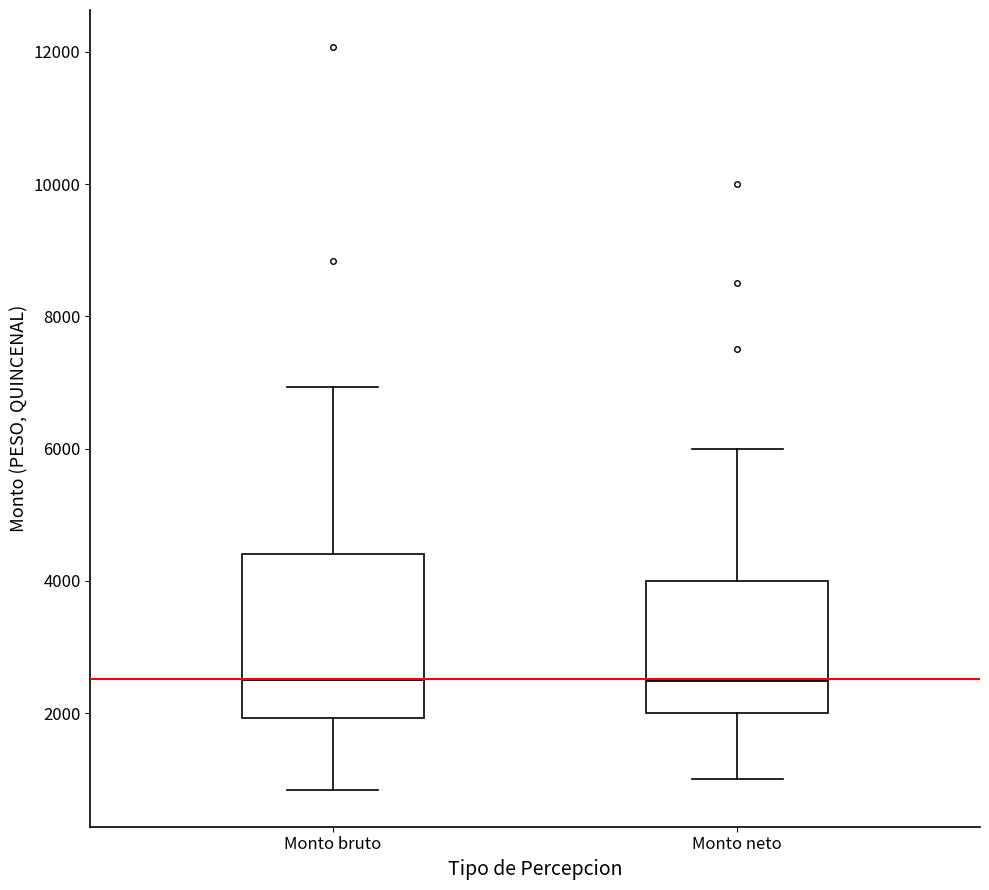

Reading left to right, transcribe this box plot: for each box, give where its median line is, the range the box spans, and where its two whiskers end, as read against the y-axis. The values are not printed on the chart, so give them approximately, as read against the axis.

Monto bruto: median 2600, box 2000 to 4400, whiskers 800 to 7000
Monto neto: median 2600, box 2000 to 4000, whiskers 1000 to 6000